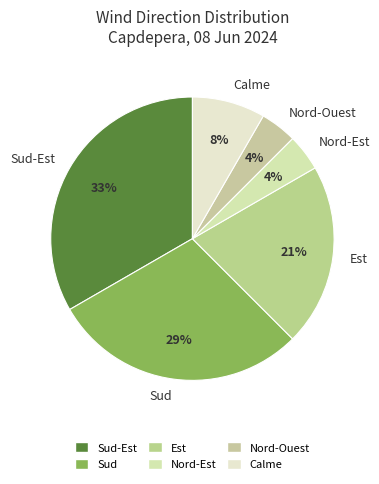

Count the number of slices in the pie.

6